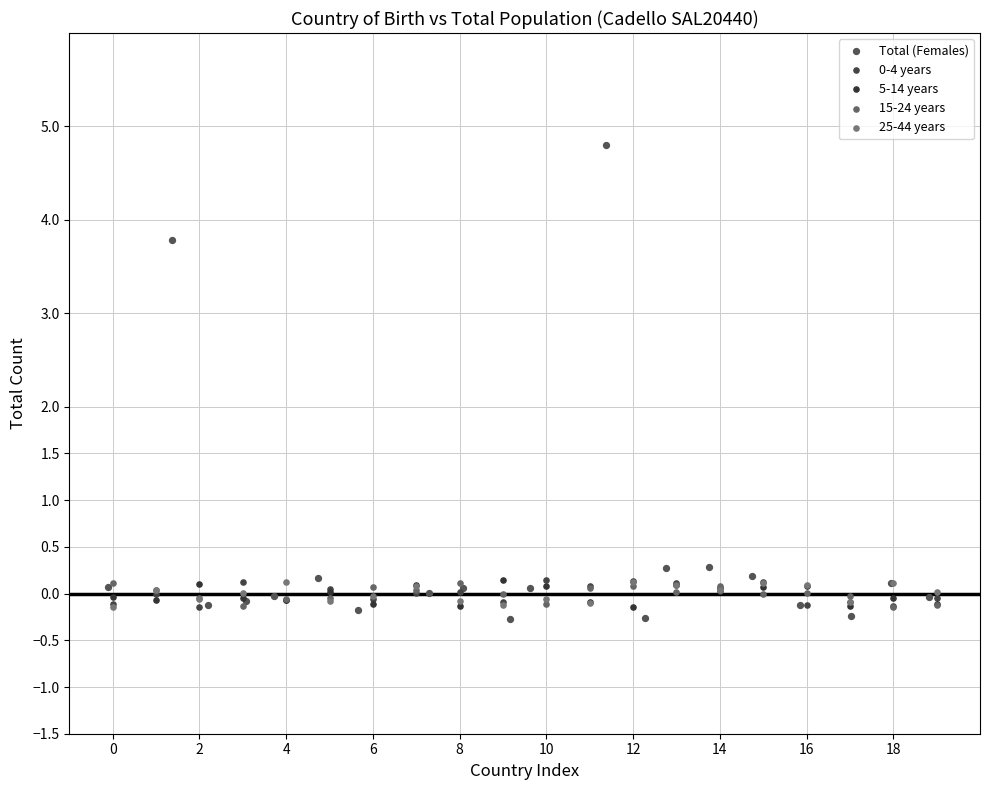

Which series reaches the maximum Y coordinate?

Total (Females)